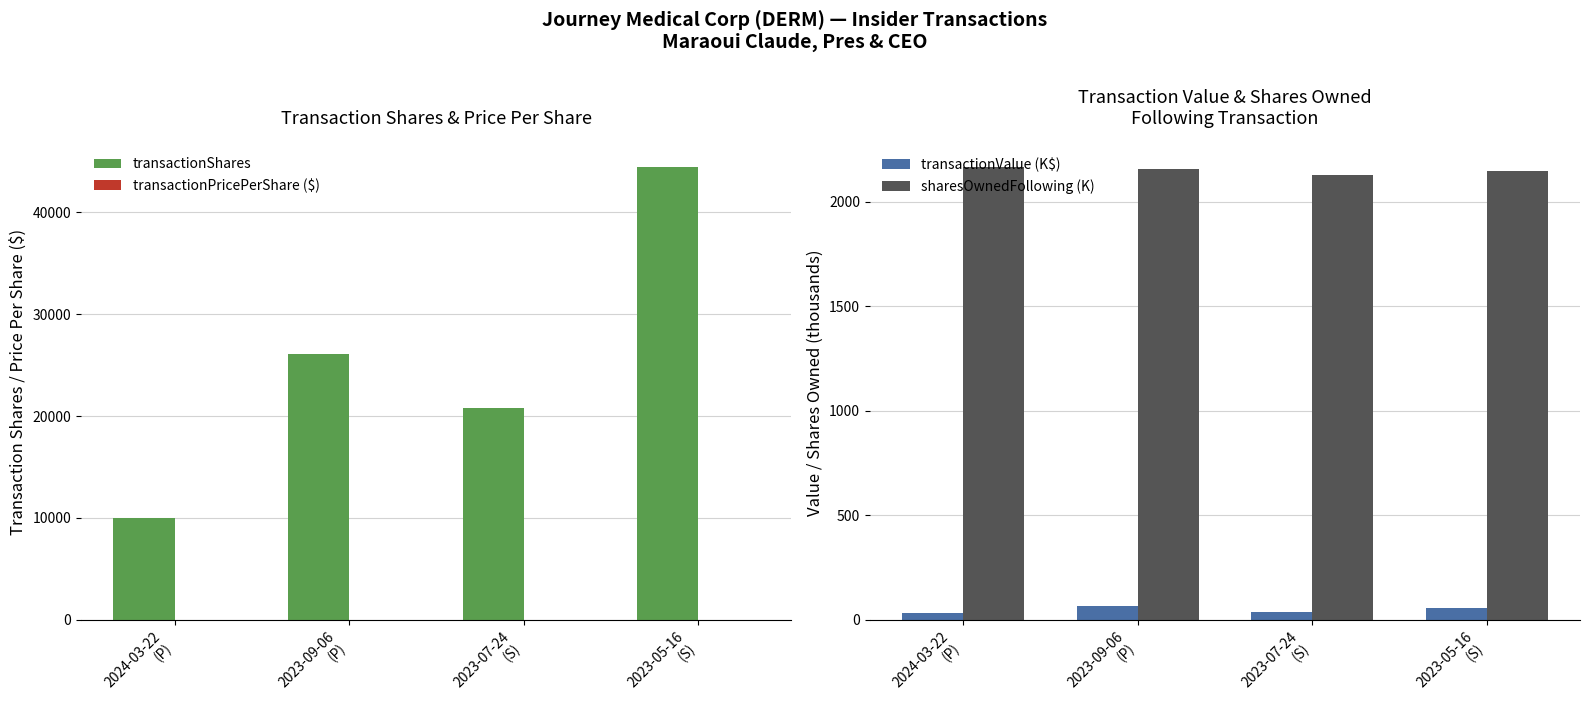

How many values in the transactionPricePerShare ($) series exceed 2?

2